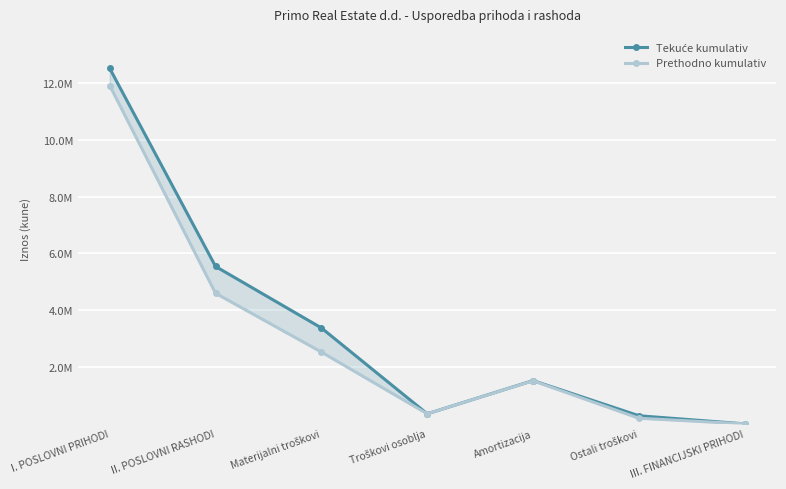

In Prethodno kumulativ, how many points are lower than both neighbors (excluding endpoints)?

1